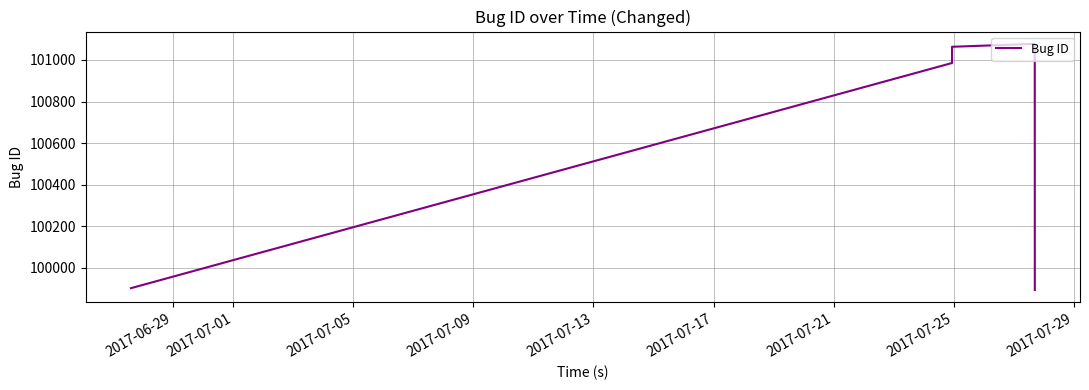

How many lines are shown in the chart?

1